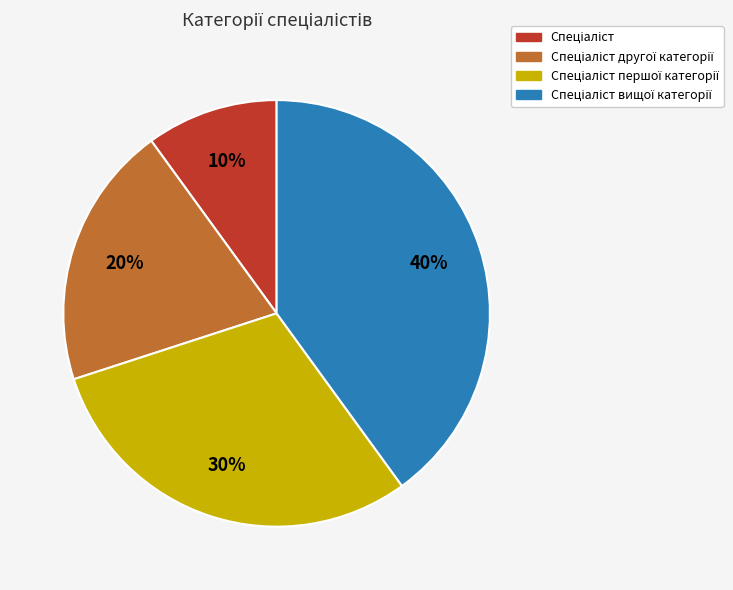

To the nearest percent, what is the difference between the largest and smallest slice percentages?

30%